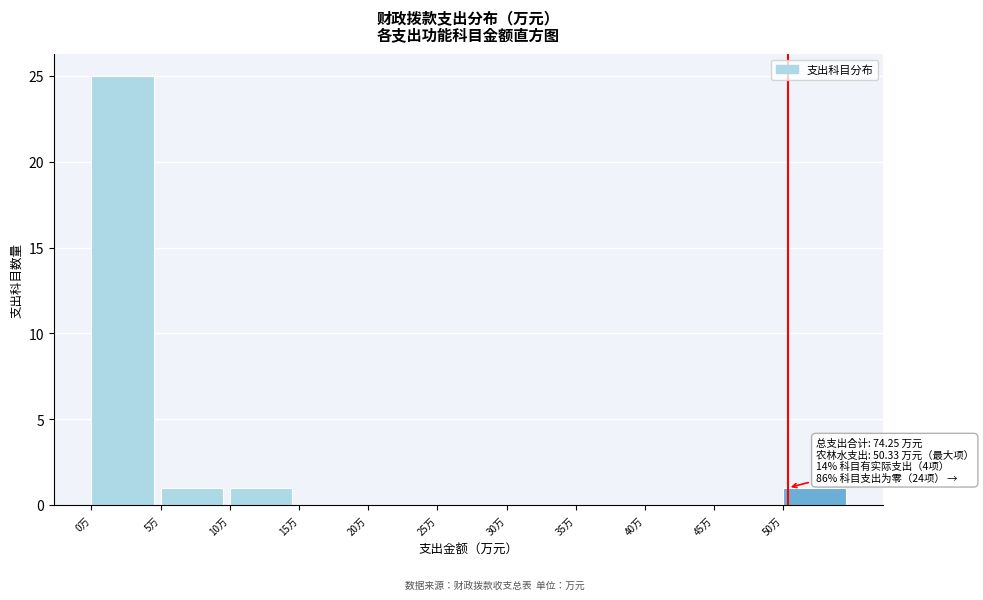

Over which range of the x-axis is the bar tallest?

0 to 5